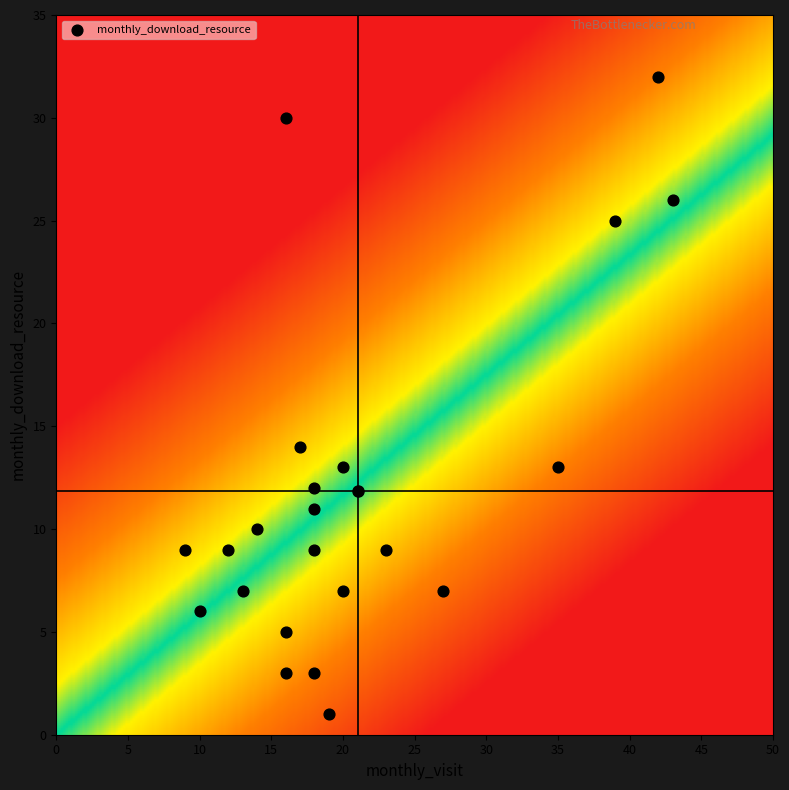

What Y value in the scatter plot is closest to 16?

14